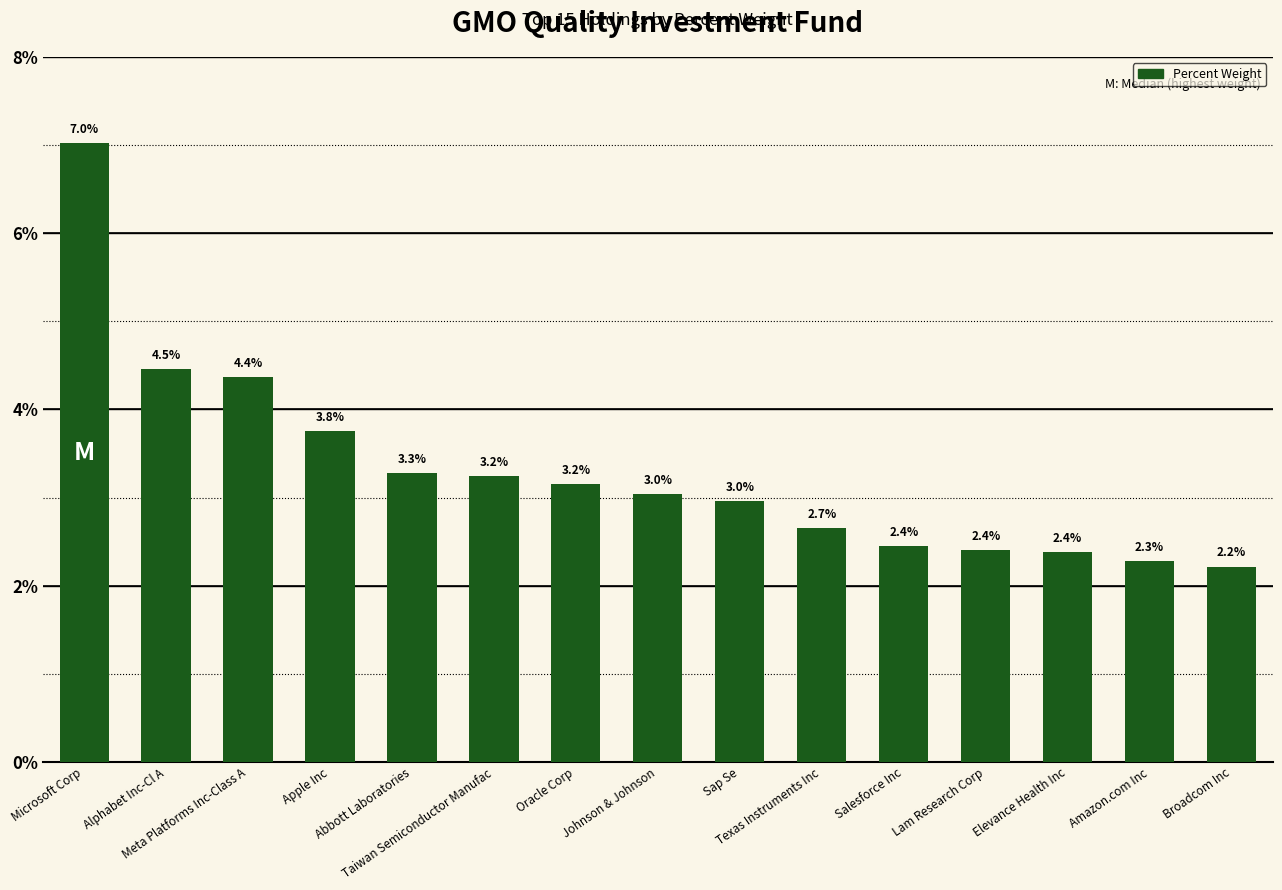

Is it true that the value at Amazon.com Inc is 0.0?

False